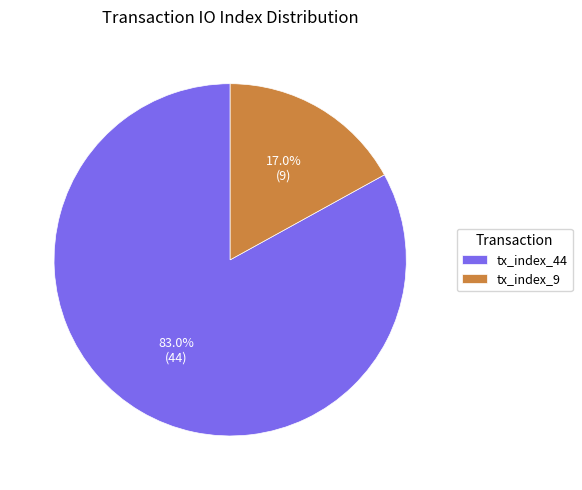

Approximately how many times larger is the value at tx_index_9 compared to tx_index_44?

0.2